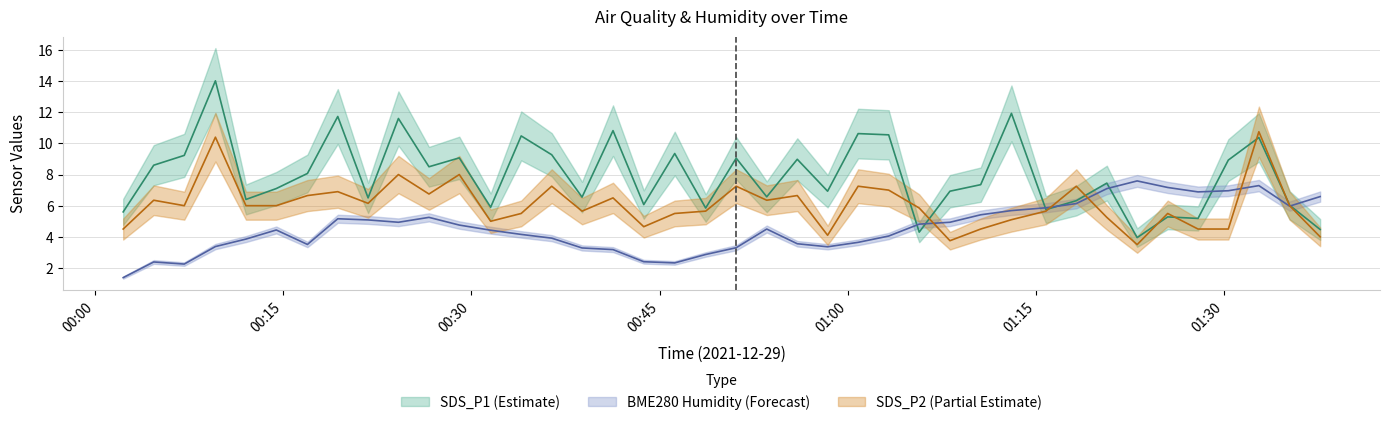

Rank the series by their maximum value, from highest to lowest.

SDS_P1, SDS_P2, BME280_humidity